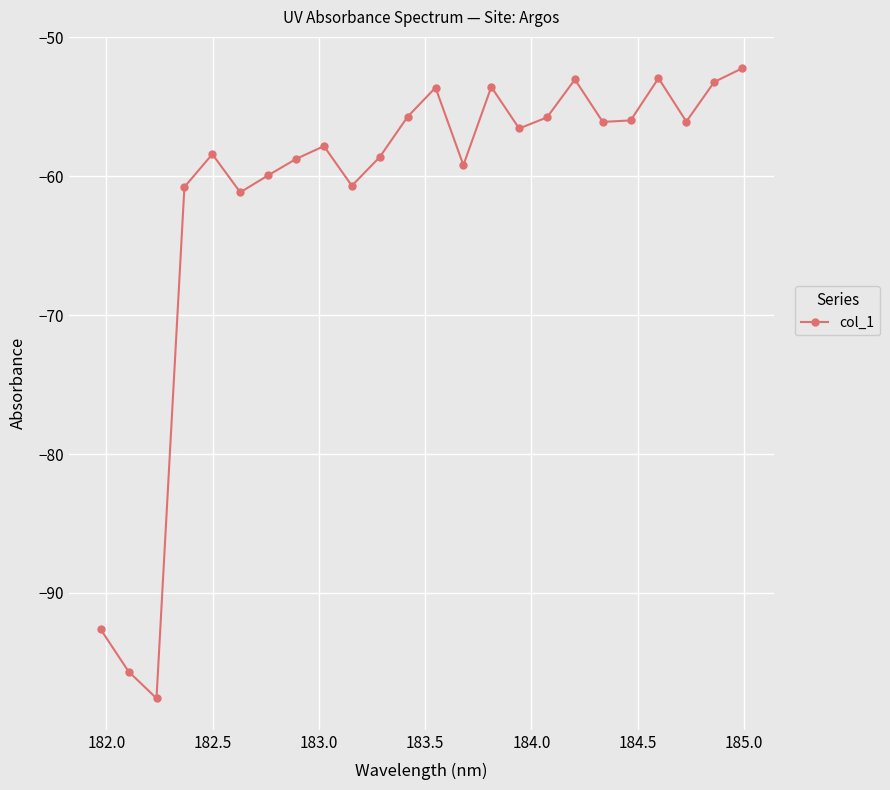

What is the difference between the maximum and minimum values?

45.4